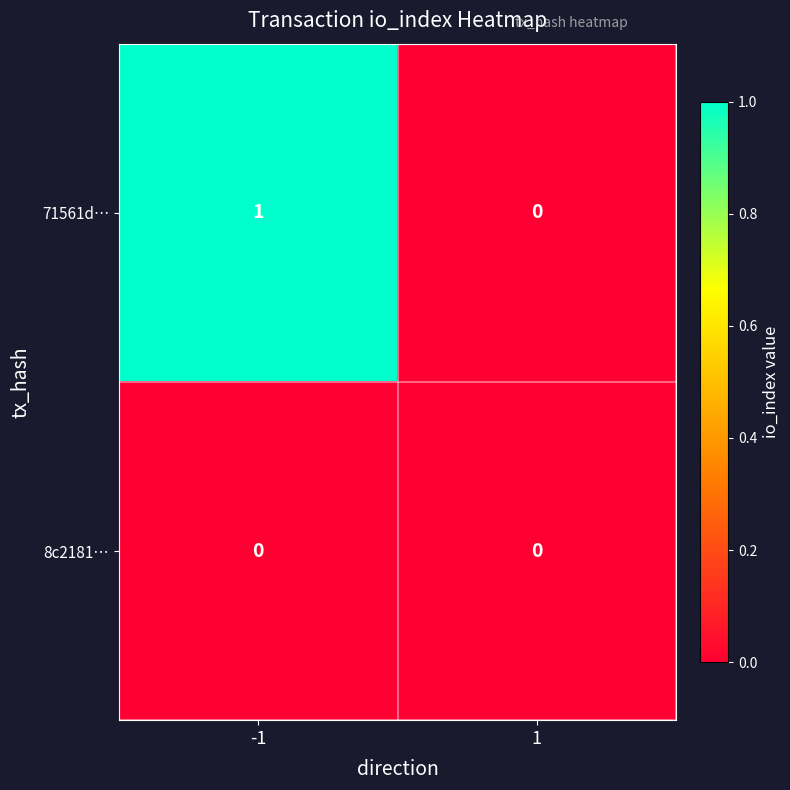

At -1, list the series in order from largest to smallest.

71561d…, 8c2181…